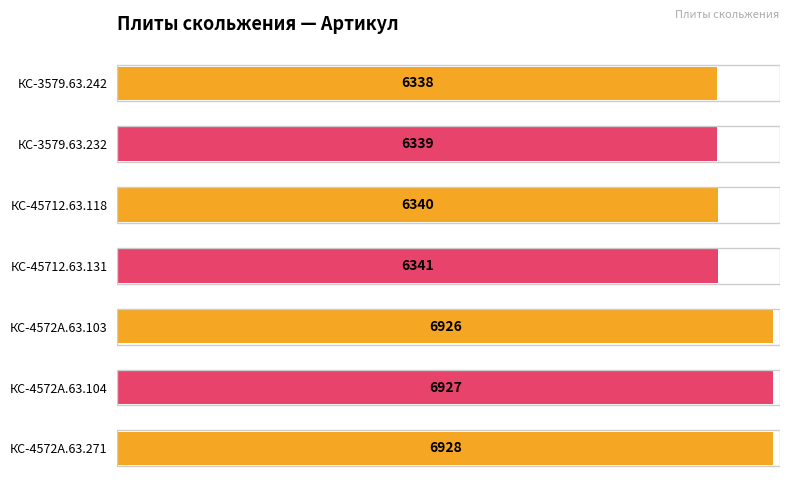

What position from the top is КС-4572А.63.104?

6